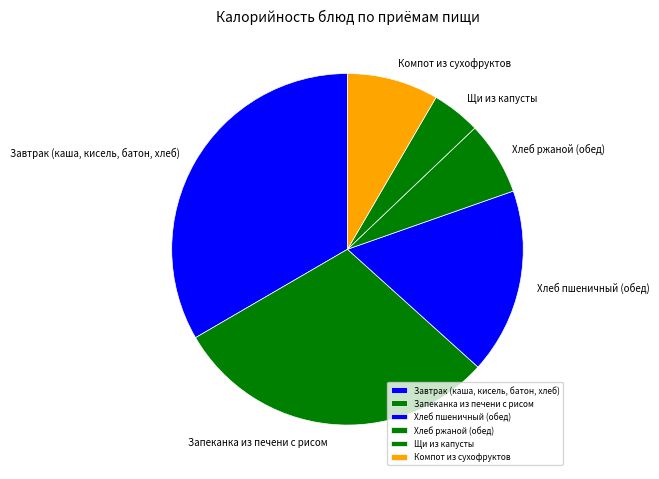

Between Завтрак (каша, кисель, батон, хлеб) and Хлеб ржаной (обед), which is larger?

Завтрак (каша, кисель, батон, хлеб)